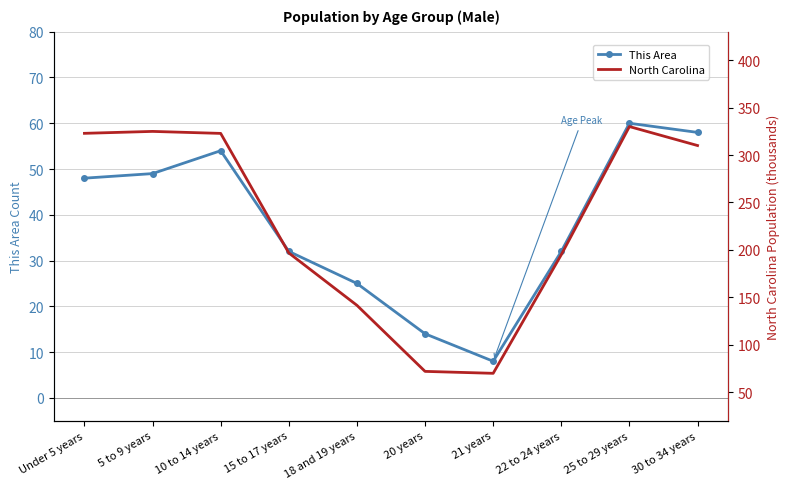

How many data points in This Area are less than 48?

5